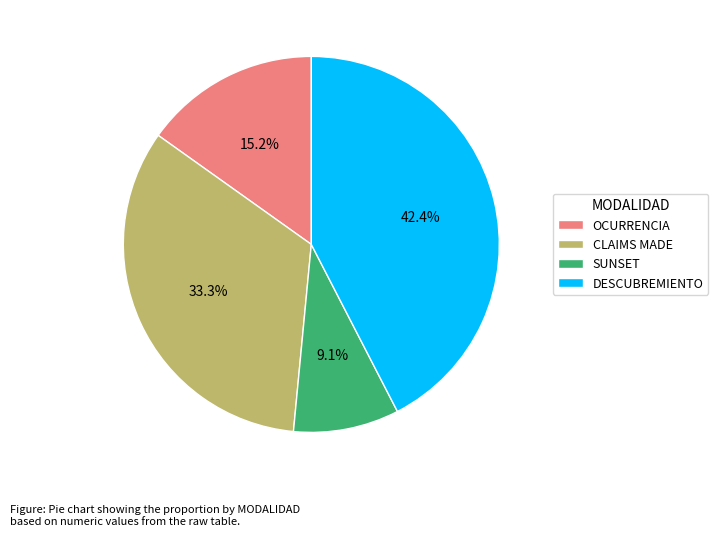

True or false: OCURRENCIA accounts for 15% of the total.

True